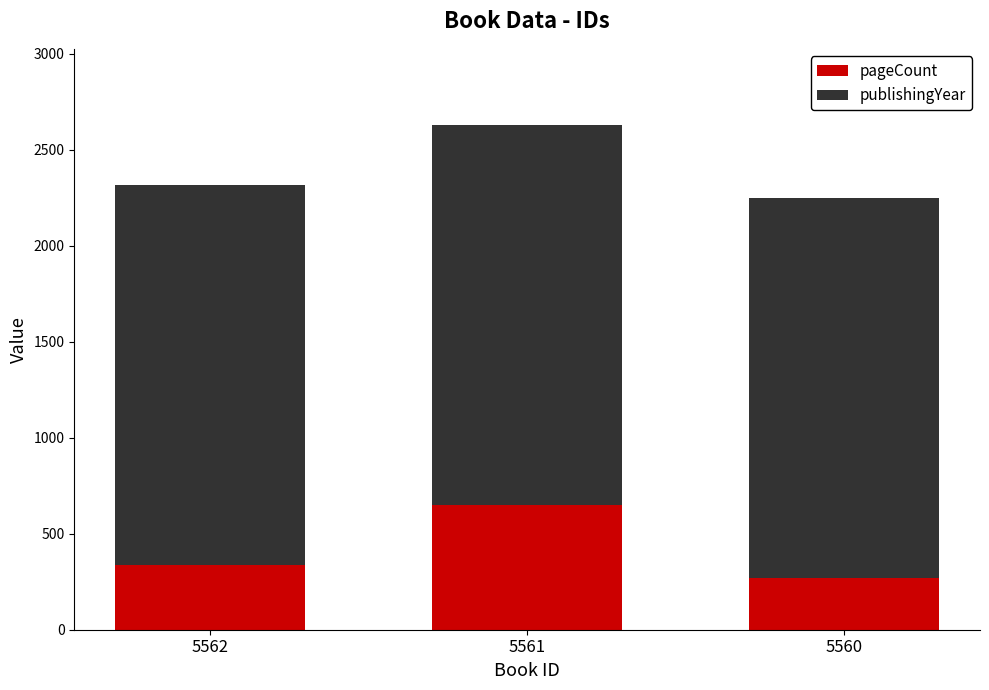

Where is pageCount nearest to the value 460?

5562